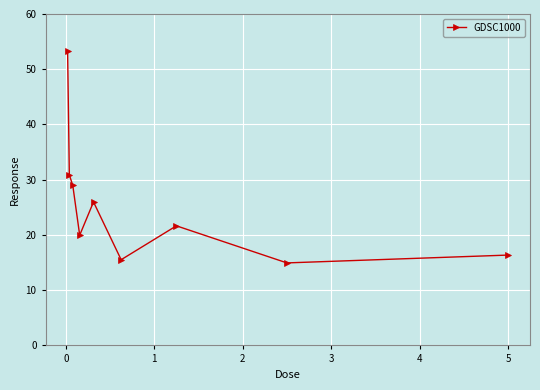

How many values exceed 21?

5